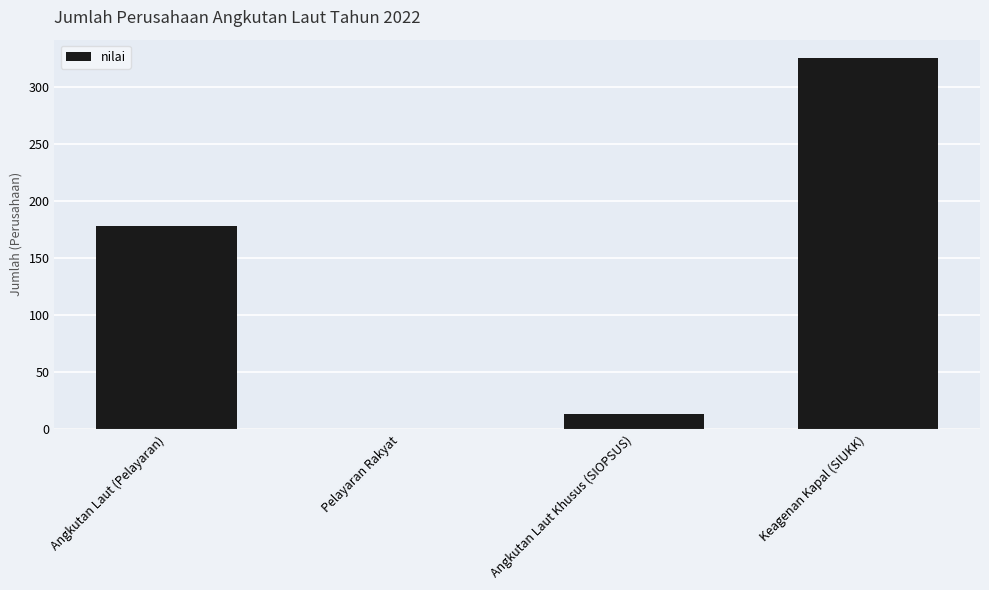

True or false: the data shows 13 at Angkutan Laut Khusus (SIOPSUS).

True